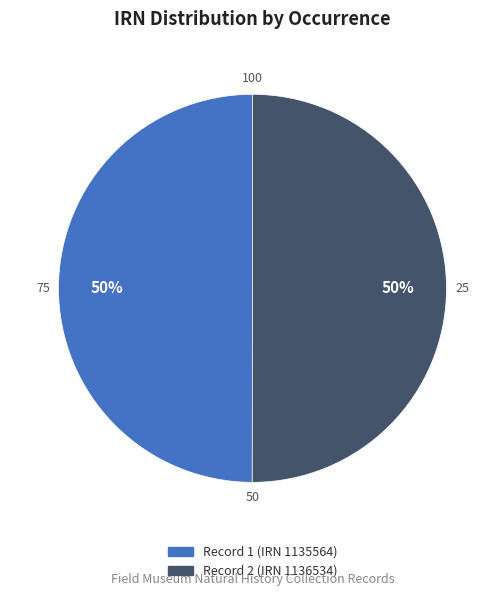

To the nearest percent, what is the average slice percentage?

50%